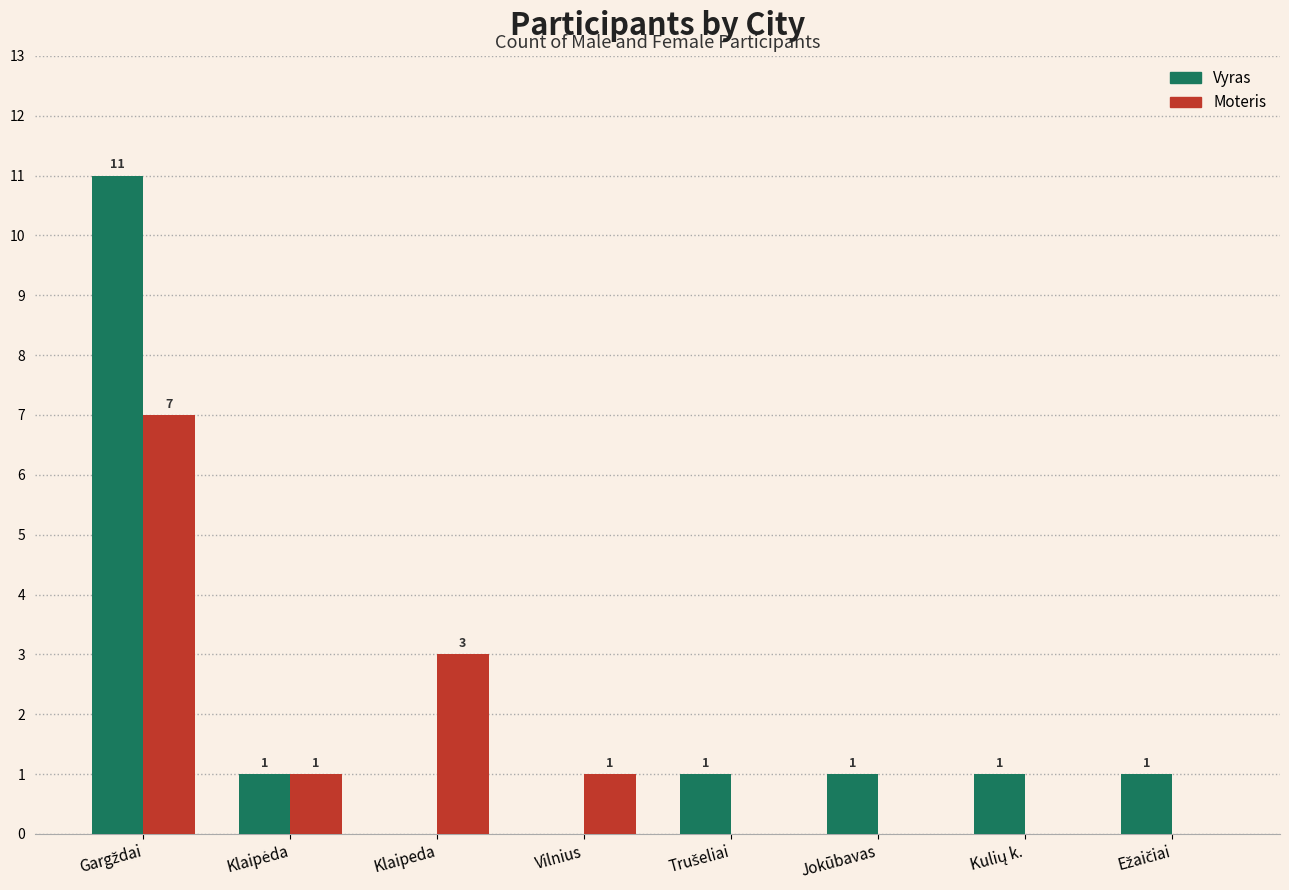

Is it true that Moteris equals 0 at Jokūbavas?

True